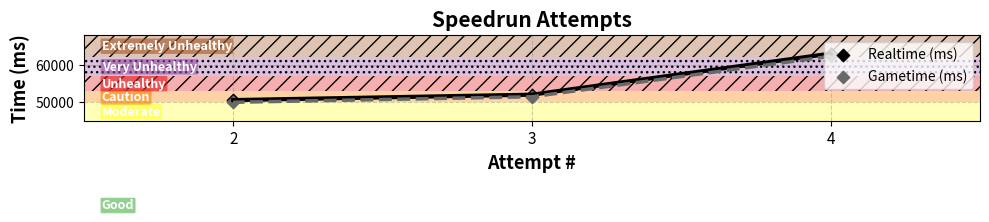

What are all the series names shown in the legend?

Realtime (ms), Gametime (ms)